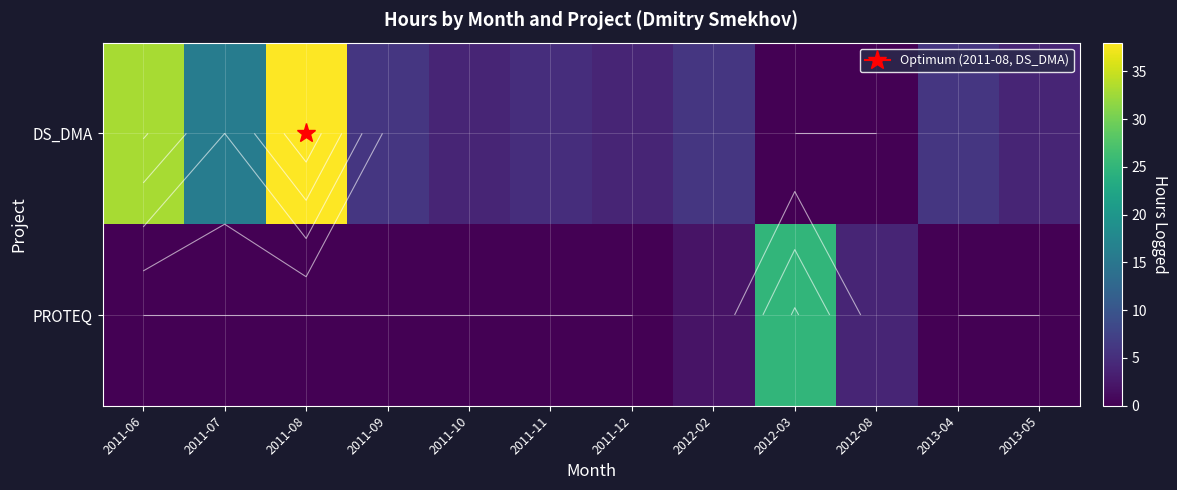

The DS_DMA series shows 8 at 2011-09. True or false?

False